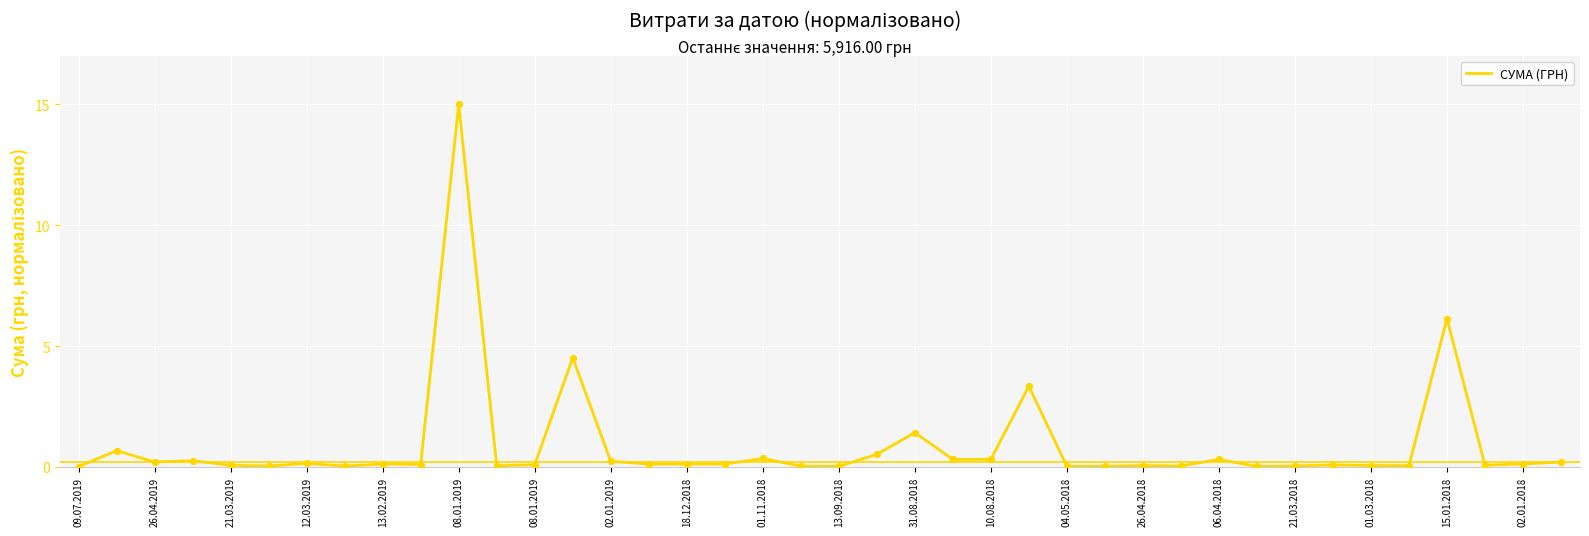

What is the difference between the maximum and minimum values?

15.0